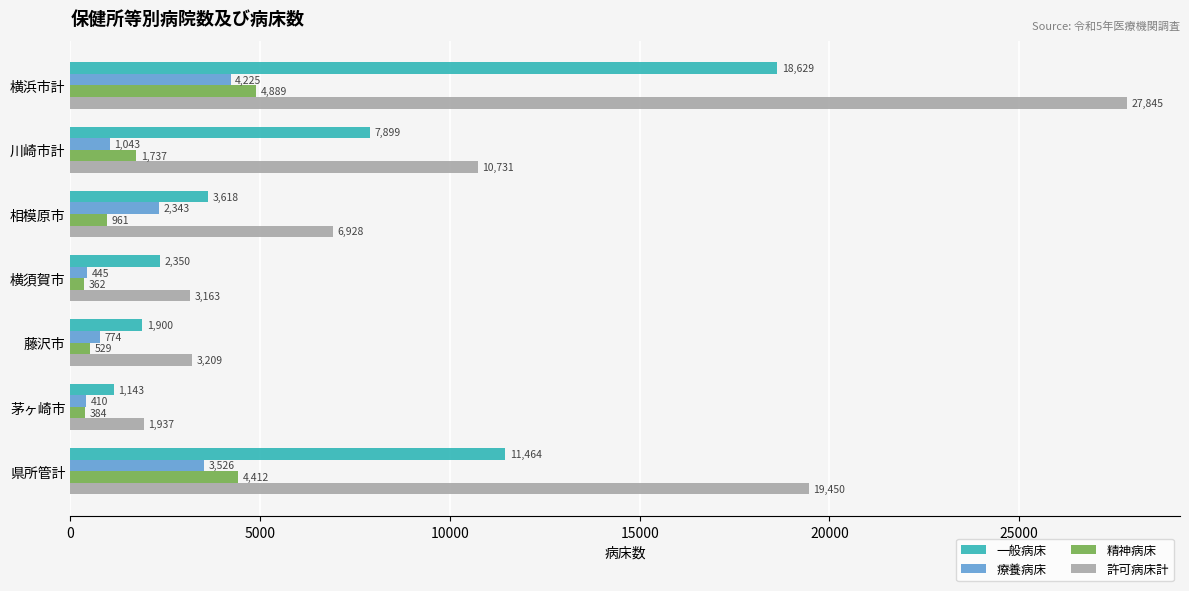

What is the difference between the second highest and minimum values in the 精神病床 series?

4050